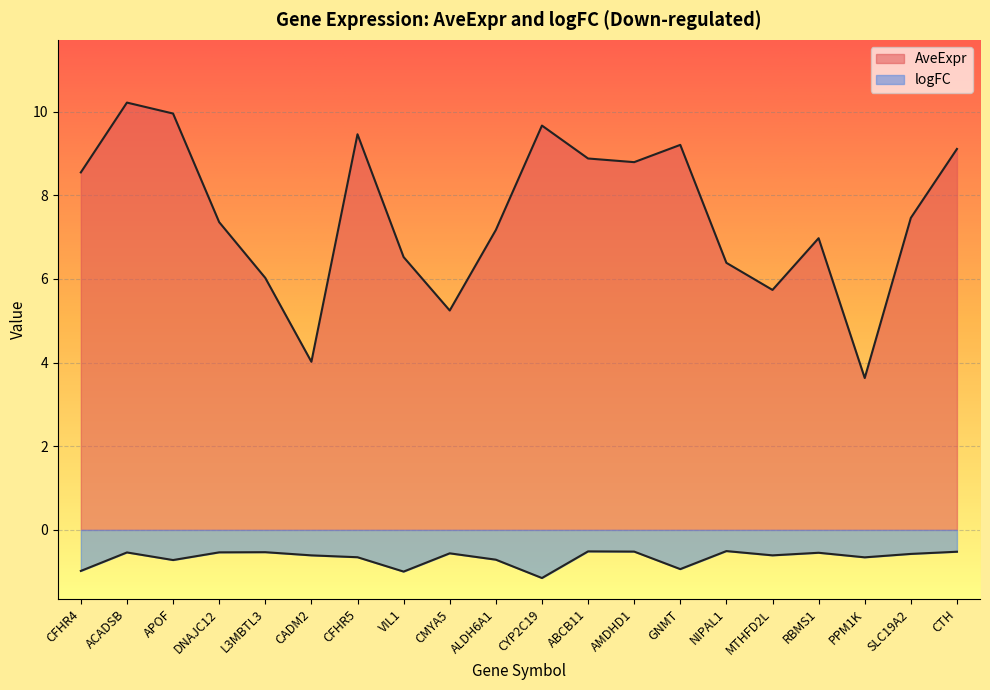

Does the chart display data point markers on the line(s)?

No